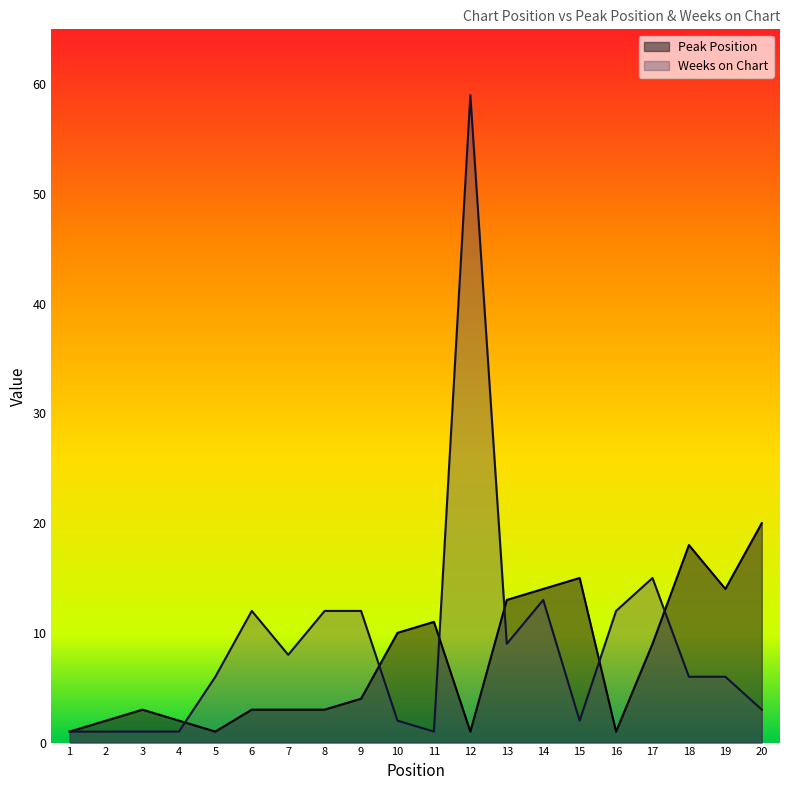

Reading right to left, list all the values displayed in this chart.

Peak Position: 20	14	18	9	1	15	14	13	1	11	10	4	3	3	3	1	2	3	2	1
Weeks on Chart: 3	6	6	15	12	2	13	9	59	1	2	12	12	8	12	6	1	1	1	1